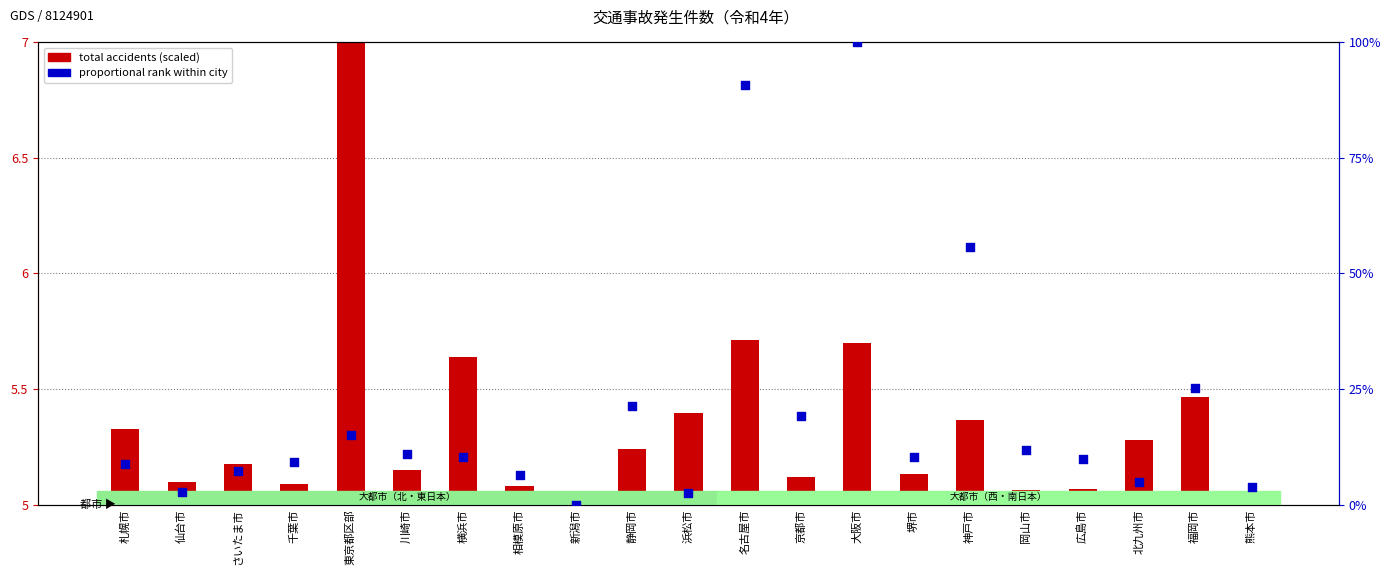

Which series reaches the maximum Y coordinate?

proportional rank